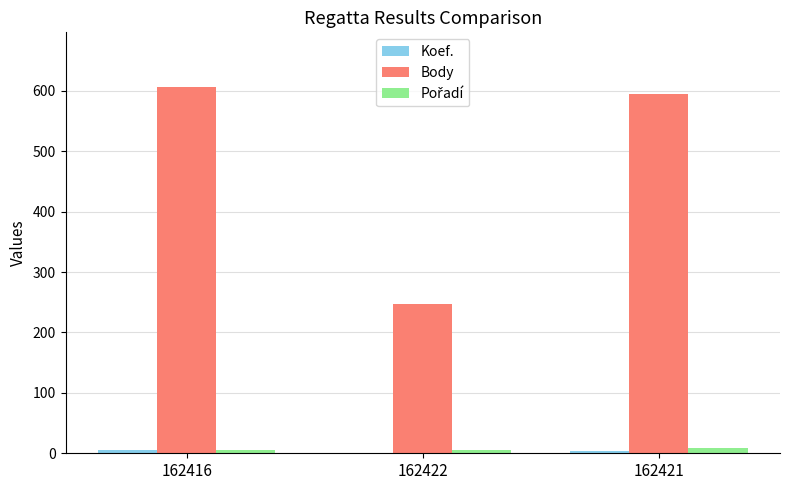

How many series are shown in this chart?

3